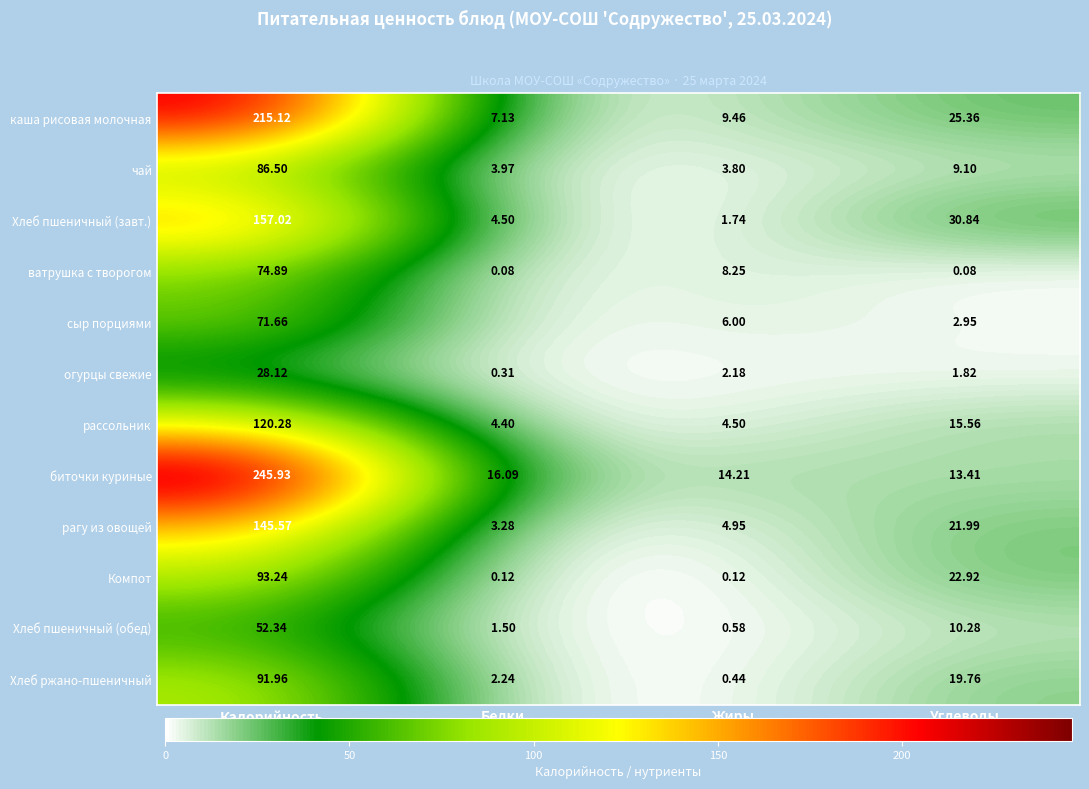

Between Калорийность and Белки, which is larger?

Калорийность